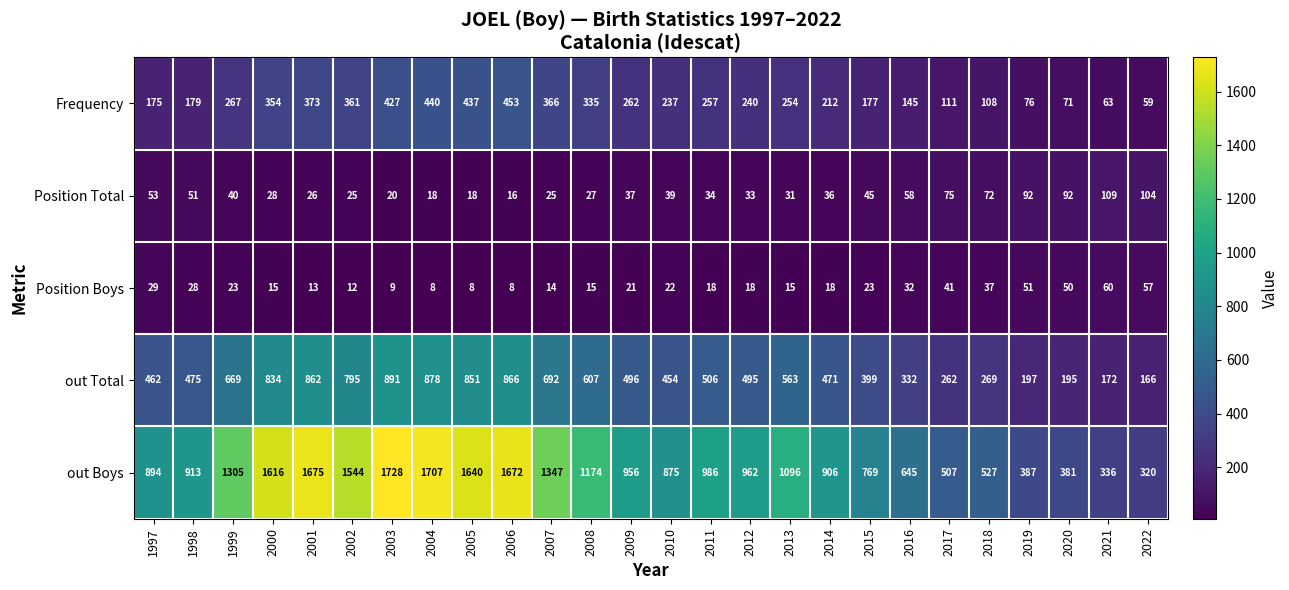

Is it true that Position Total equals 75 at 2017?

True